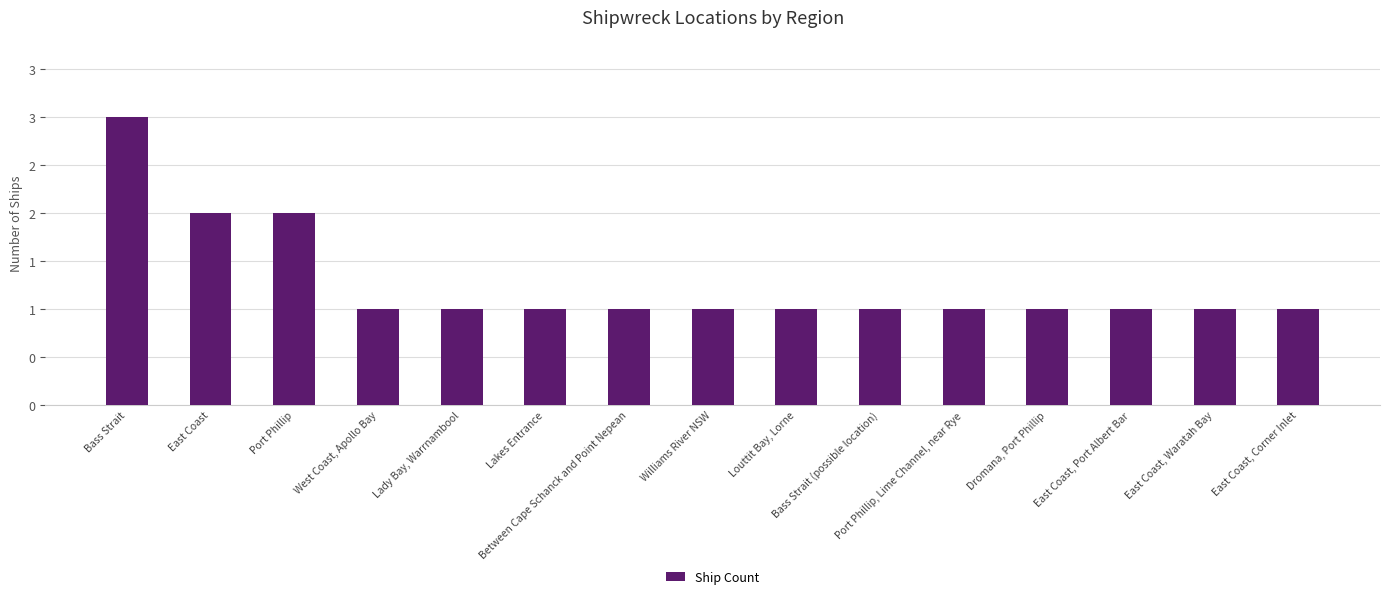

The value at Williams River NSW is 2. True or false?

False